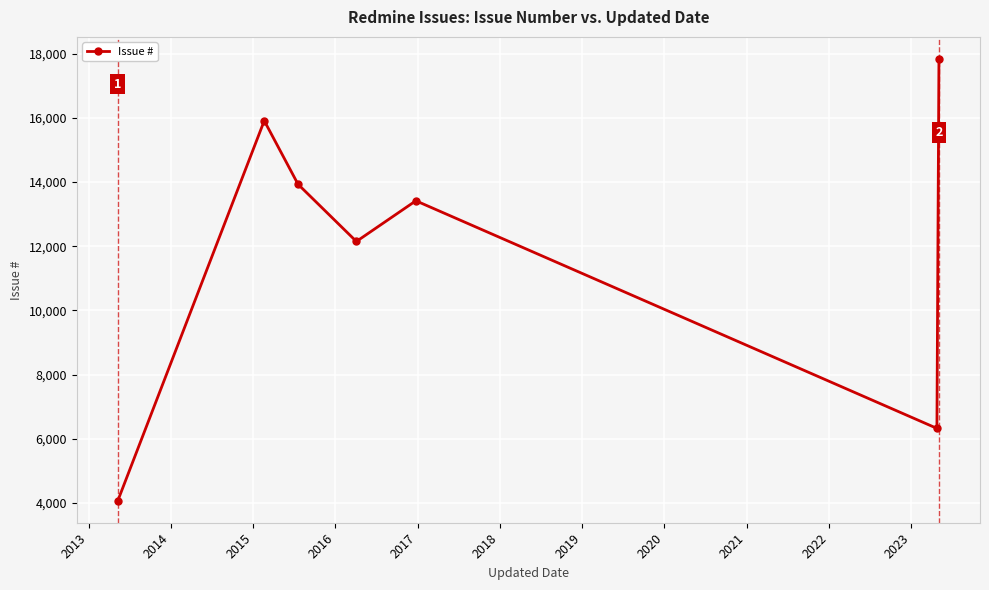

How many values are between 6324 and 15906?

5